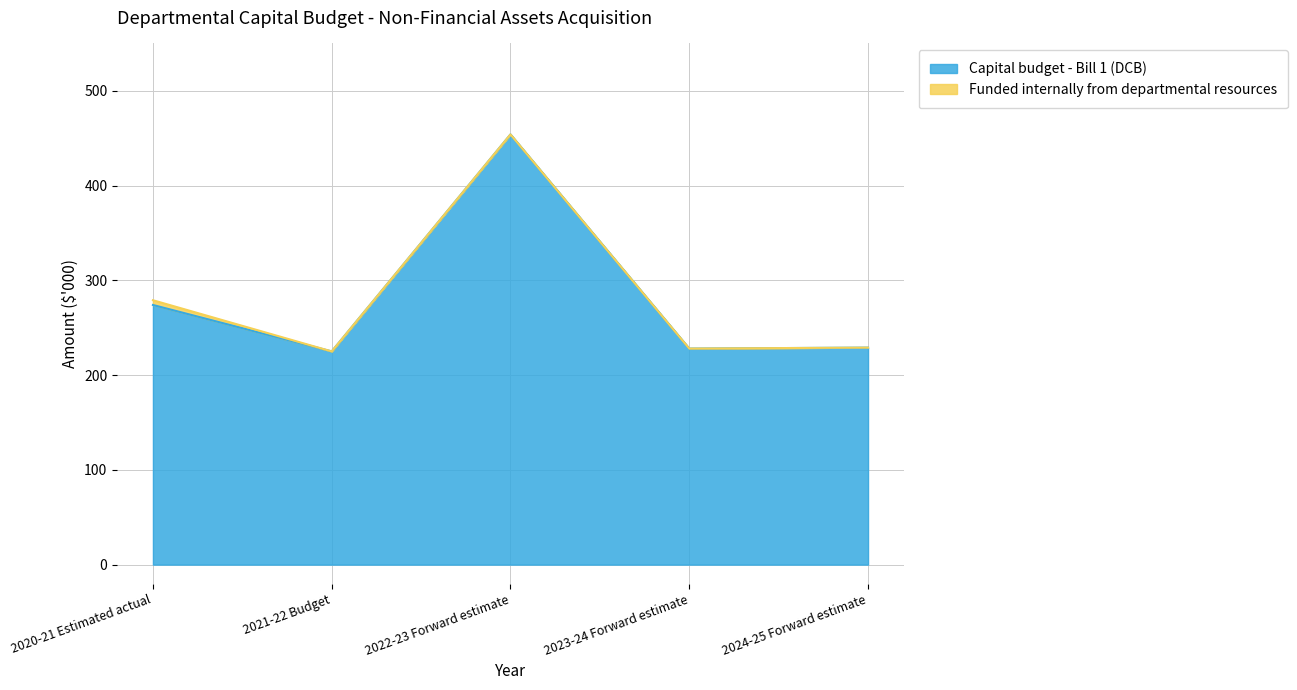

Approximately how many times larger is the value at 2023-24 Forward estimate compared to 2021-22 Budget?

1.0